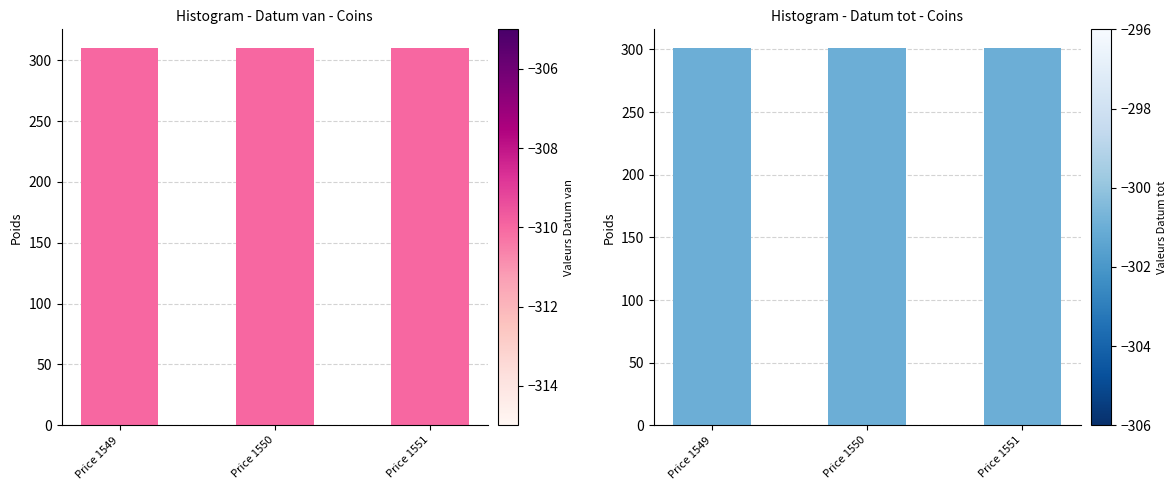

How many distinct data groups are displayed?

2